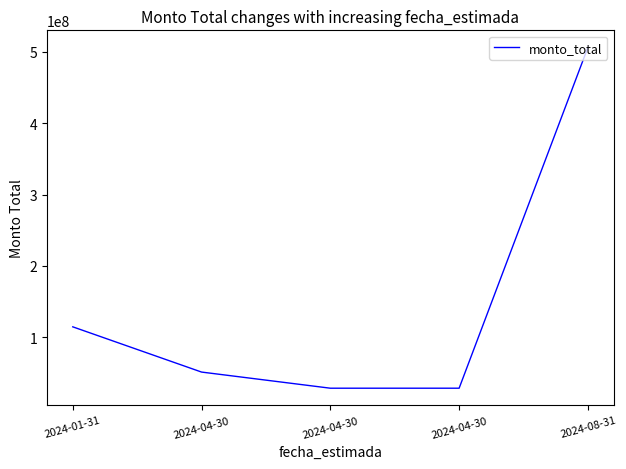

Where does the data first go above 51066659?

2024-01-31